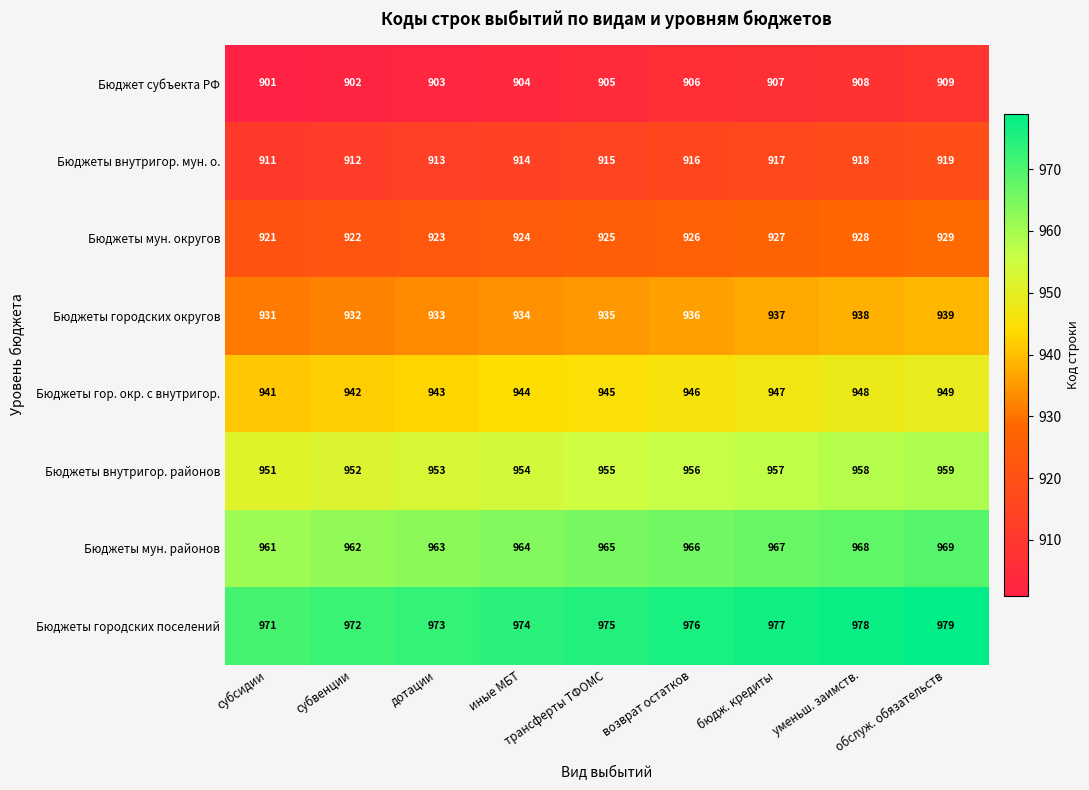

Count the Бюджеты внутригор. районов values in the range 953 to 957.

5